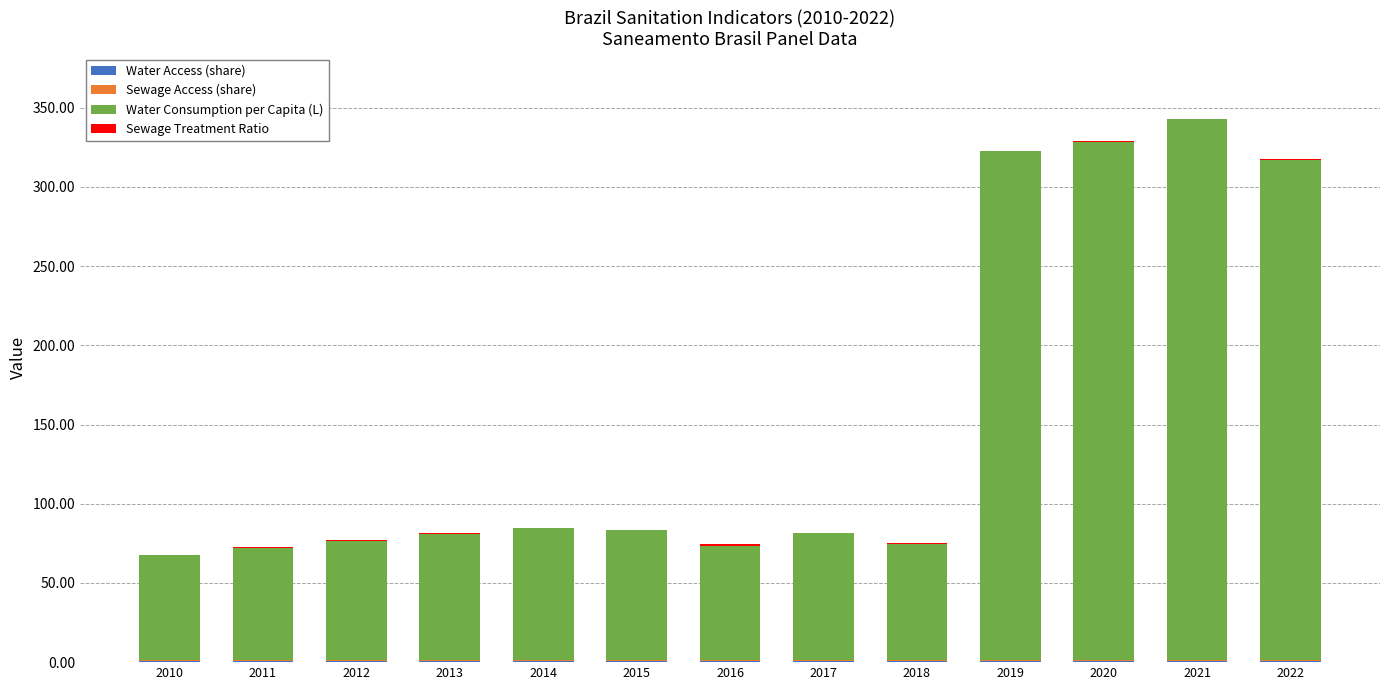

How many Water Access (share) values are between 0 and 1?

13